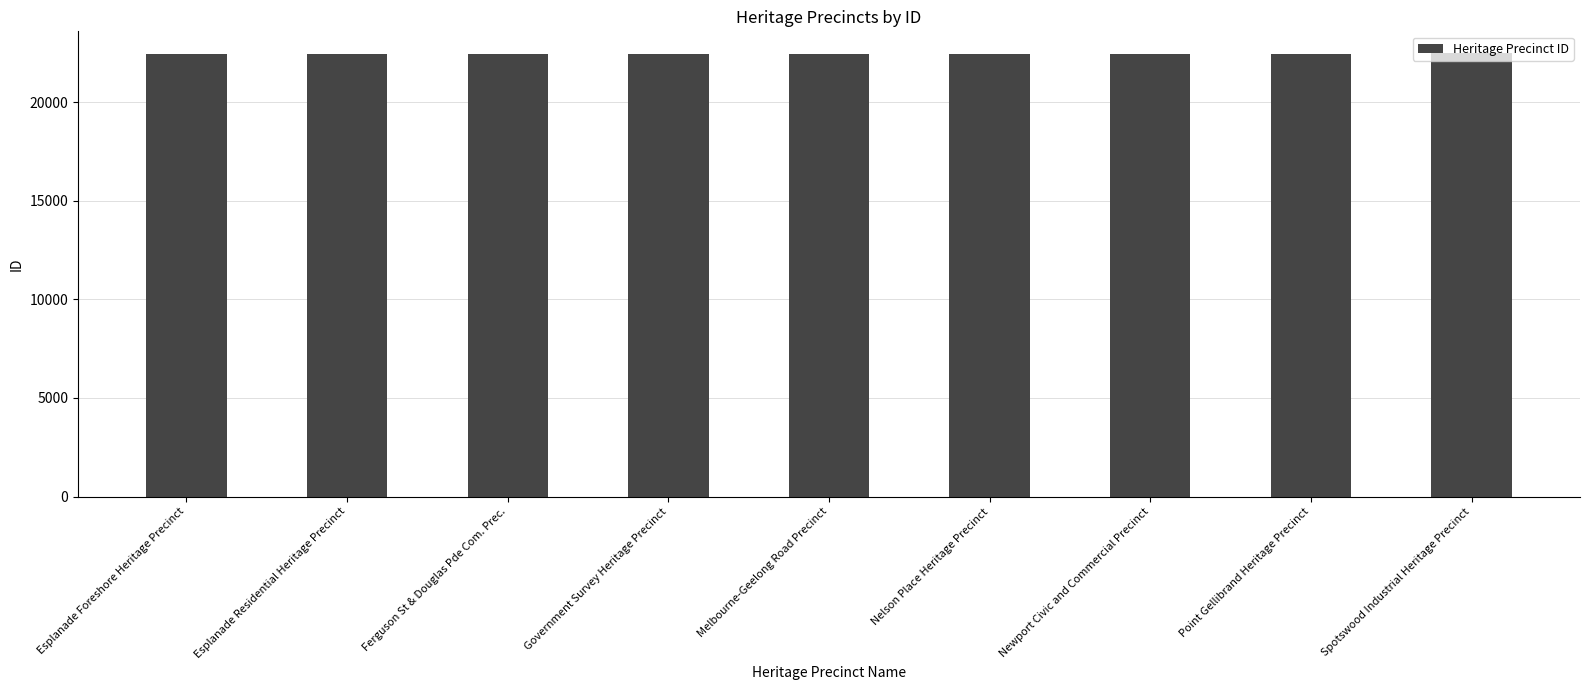

The value at Point Gellibrand Heritage Precinct is 6652. True or false?

False